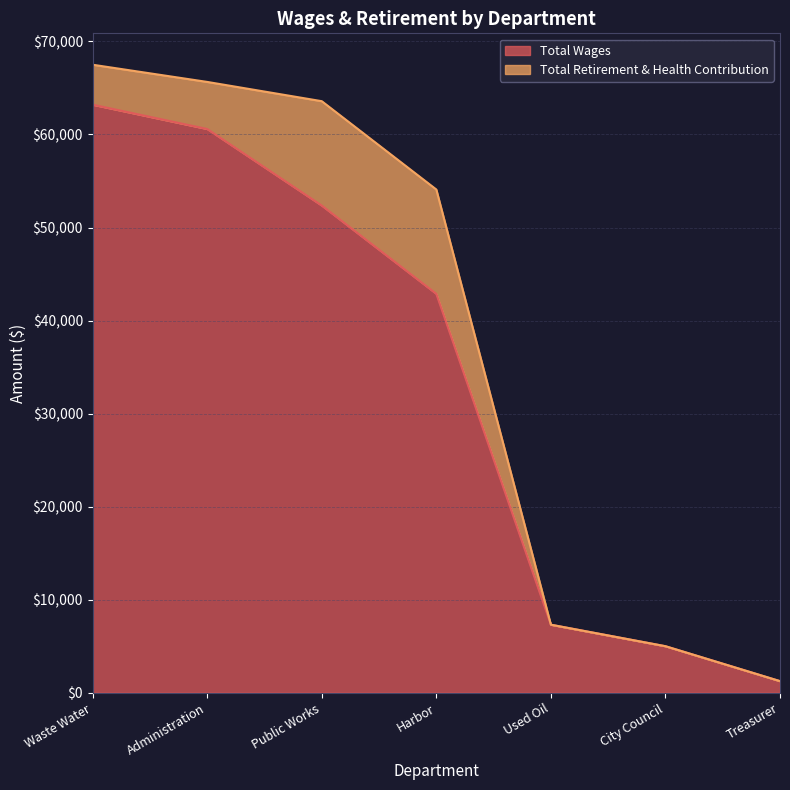

Rank the categories by value from lowest to highest.

Treasurer, City Council, Used Oil, Harbor, Public Works, Administration, Waste Water